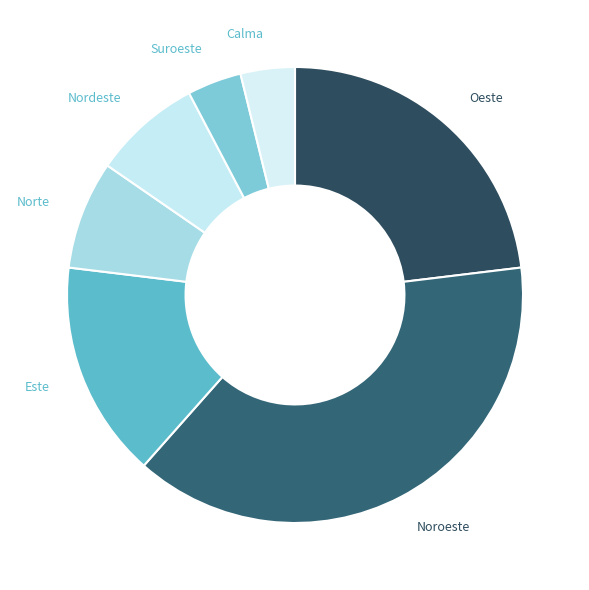

Does Oeste account for over 50% of the chart?

No